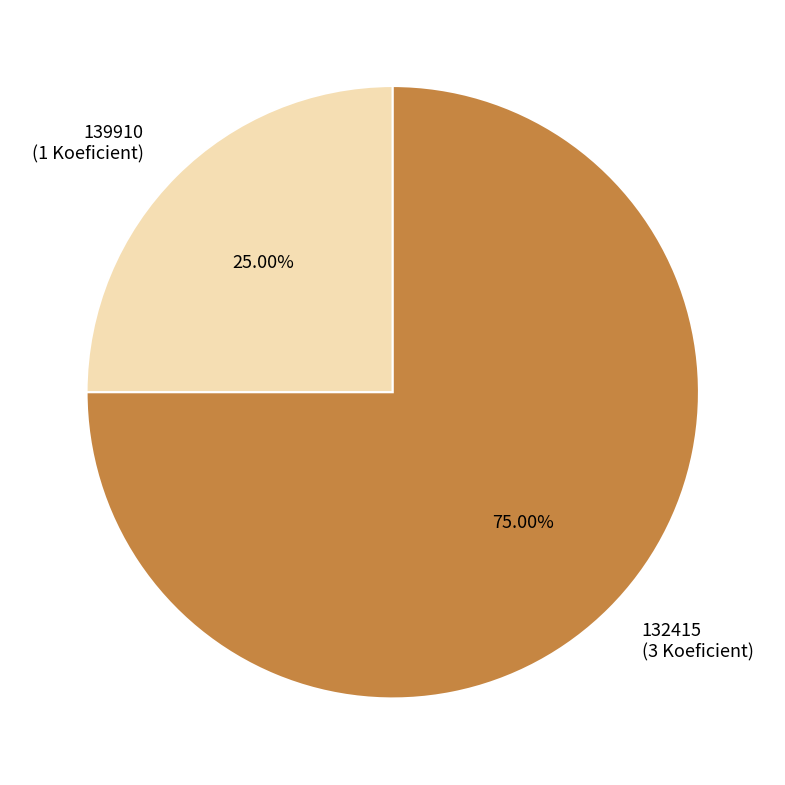

How many segments does this pie chart have?

2